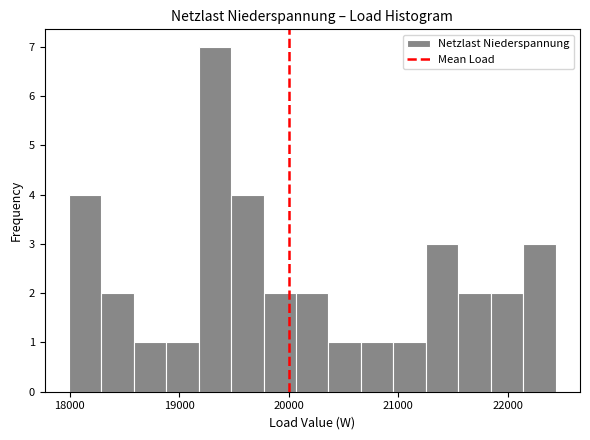

Read against the x-axis, roughly where is the centre of the tallest bar?

19300